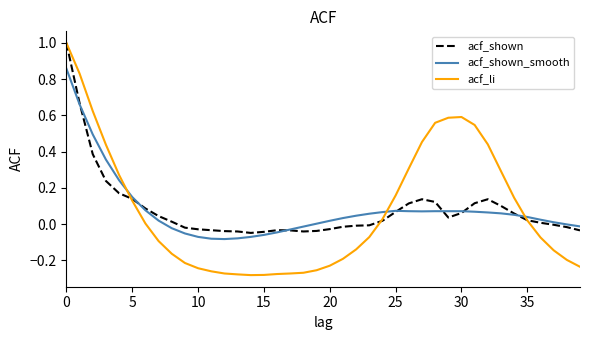

True or false: acf_shown and acf_li cross at least once.

True